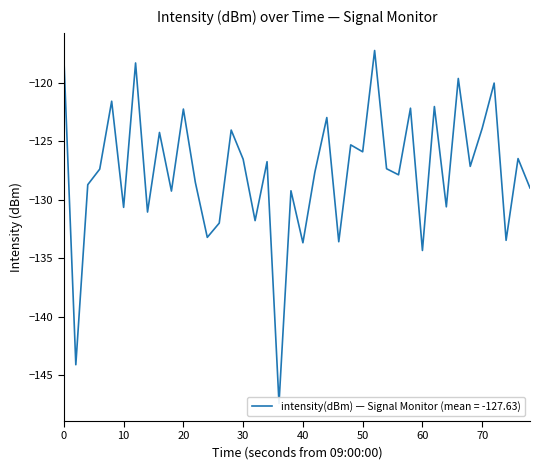

How many data points are above -127?

18